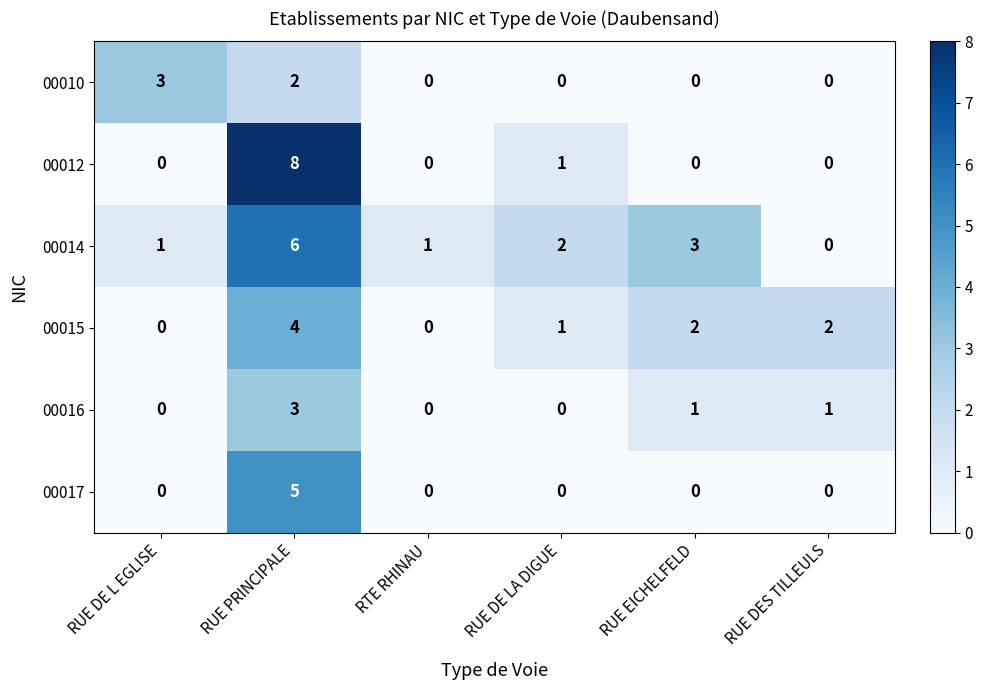

Is it true that 00015 equals 0 at RUE DE L EGLISE?

True